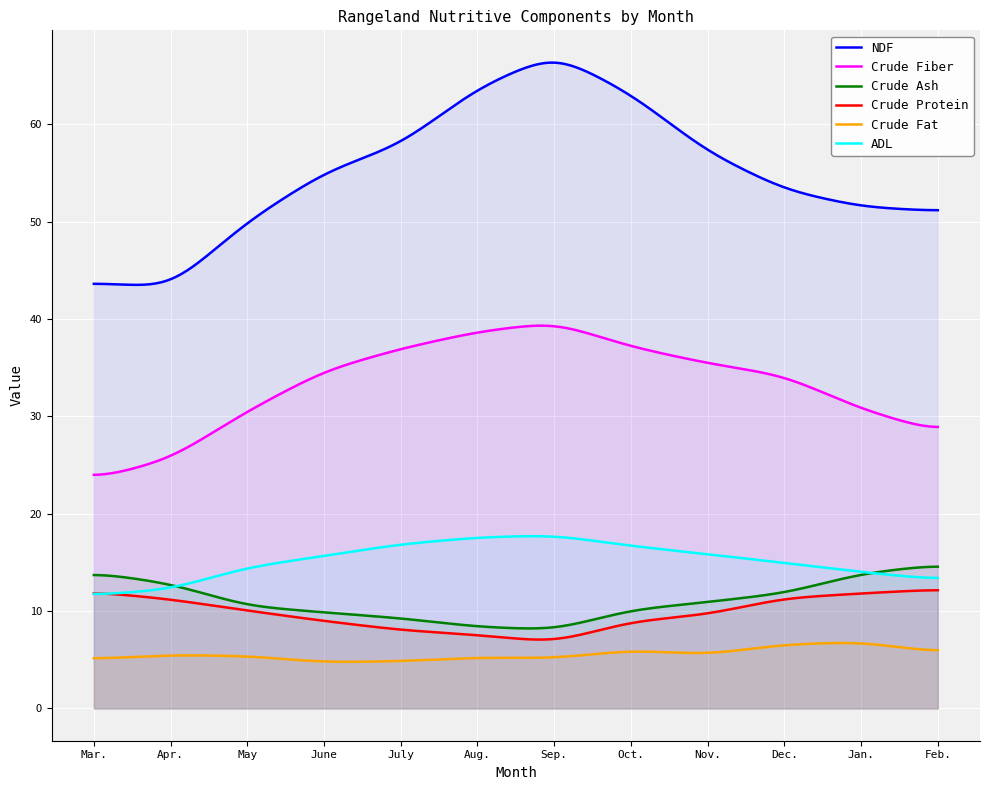

Where is ADL nearest to the value 14?

Jan.